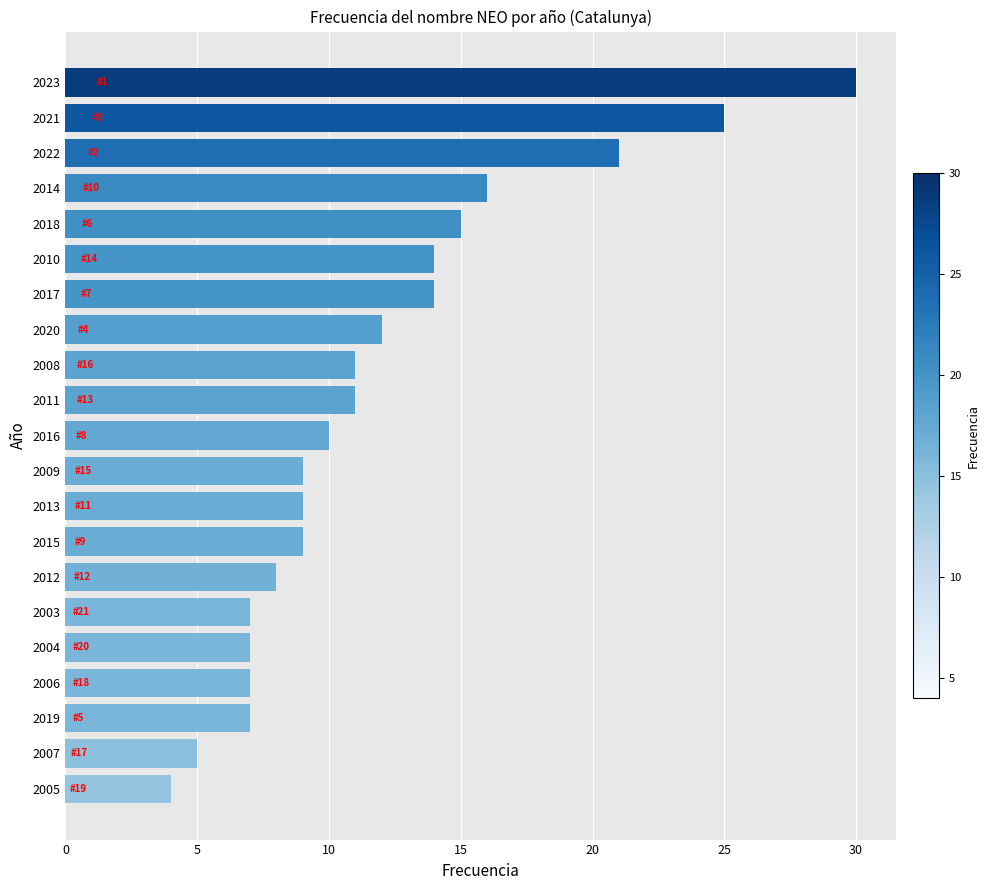

Where is the data nearest to the value 17?

2014